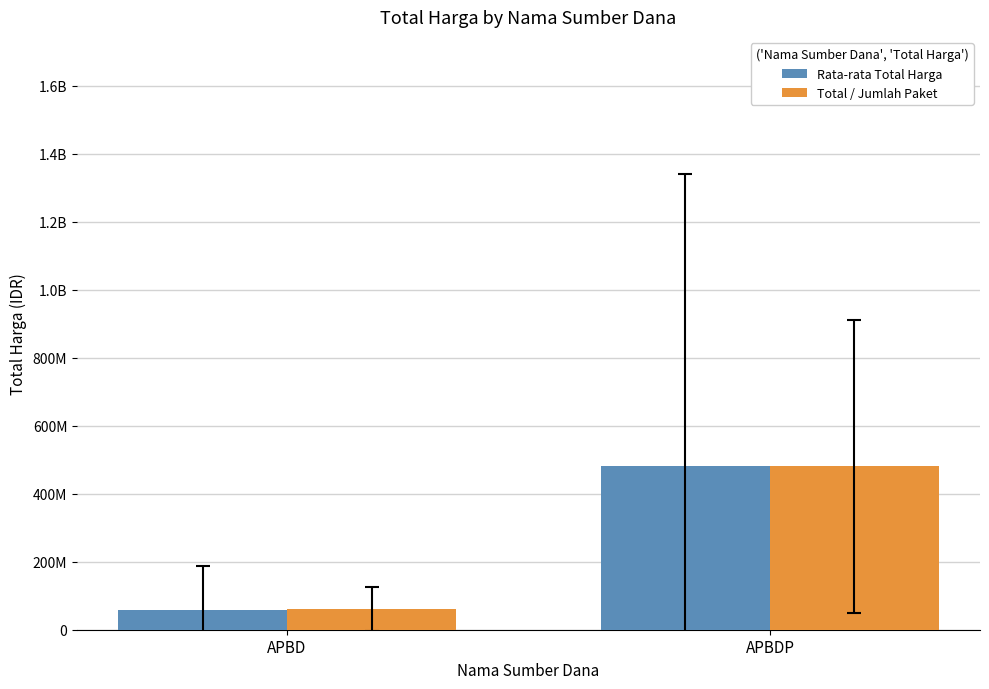

The Total / Jumlah Paket series shows 15021399.8 at APBD. True or false?

False